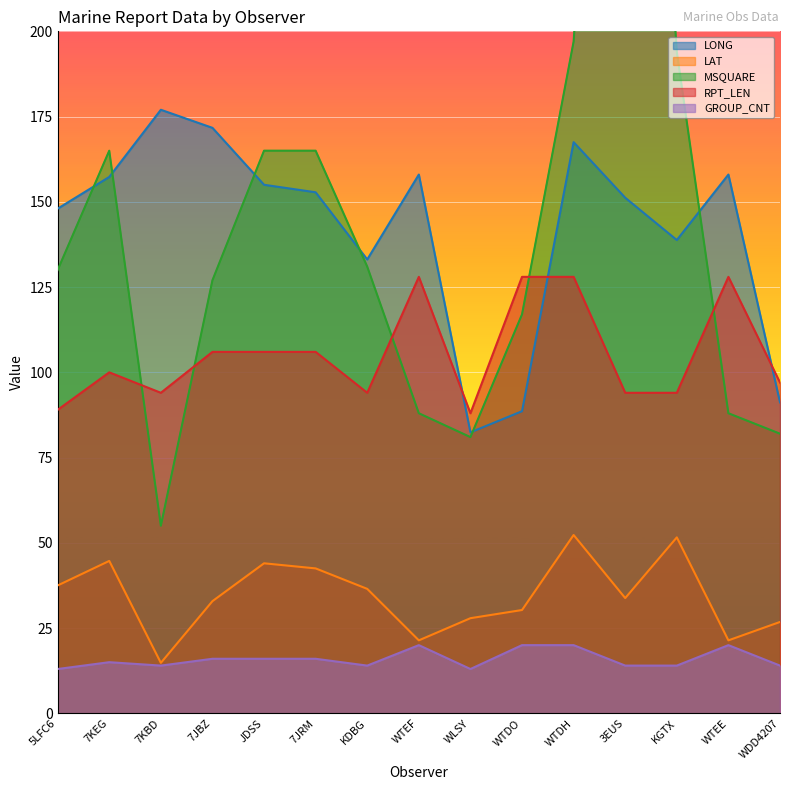

Rank the series at WTDO from lowest to highest value.

GROUP_CNT, LAT, LONG, MSQUARE, RPT_LEN